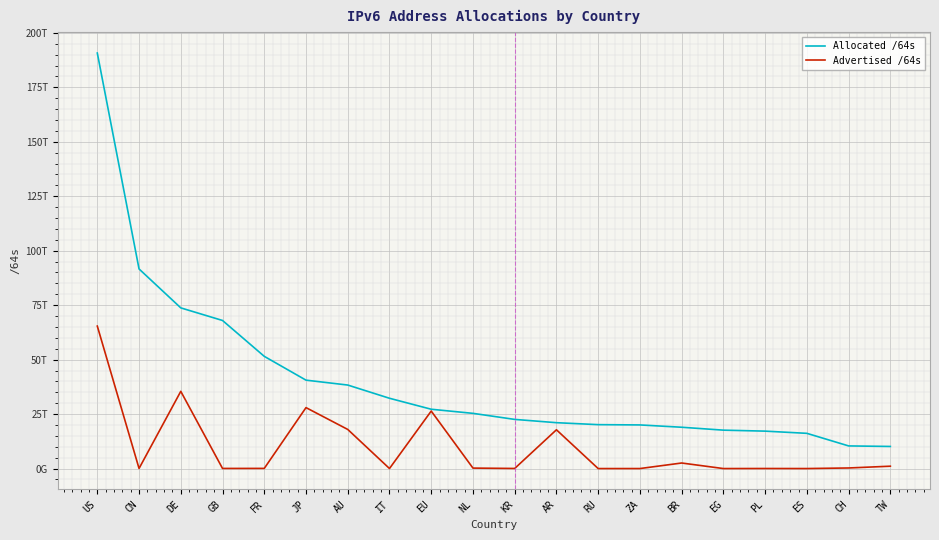

At BR, list the series in order from largest to smallest.

Allocated /64s, Advertised /64s